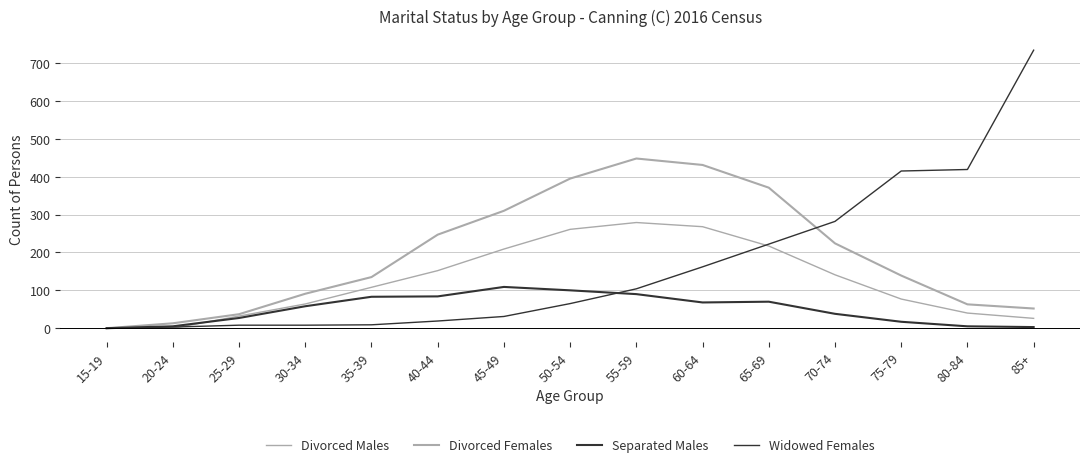

Is this an area chart (filled region under the line)?

No